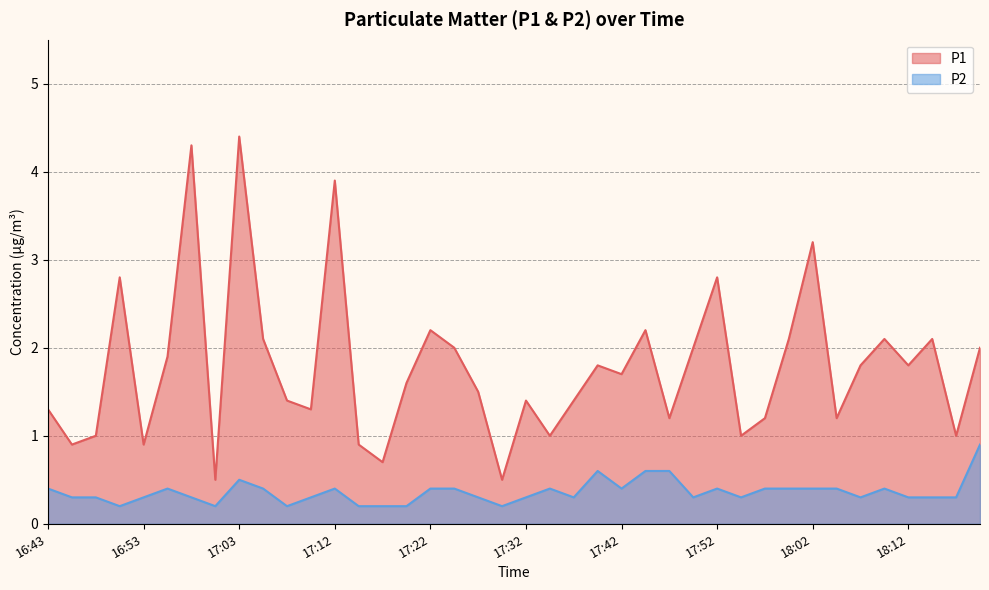

True or false: P2 and P1 intersect in this chart.

False